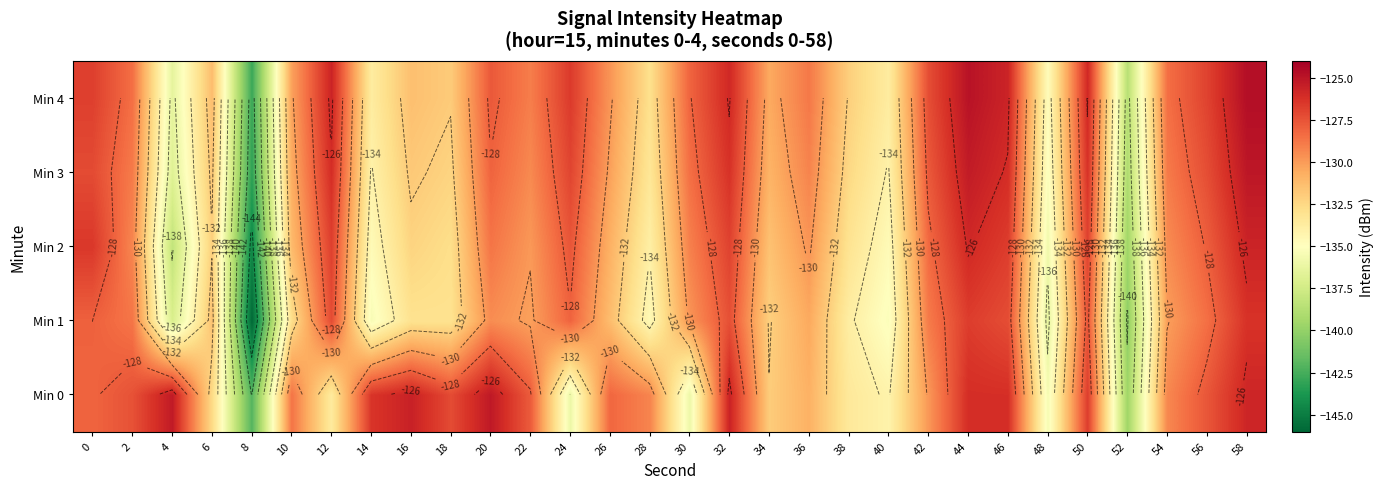

The value of Min 1 at 14 is -91.5. True or false?

False